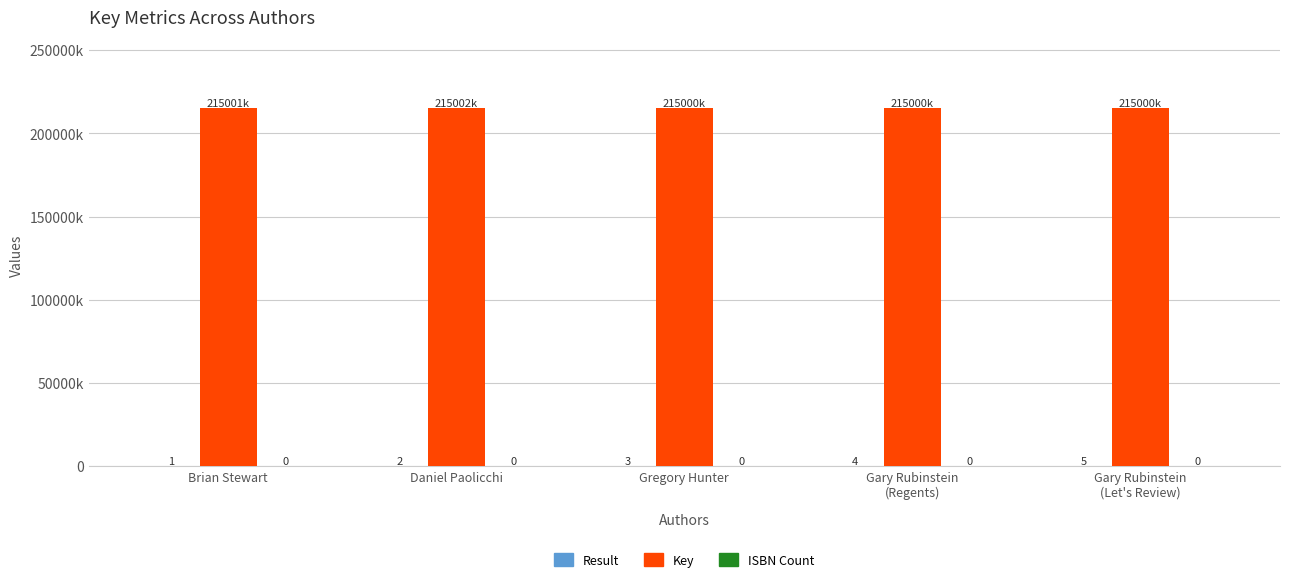

Reading left to right, what are all the values shown in this chart?

Result: Brian Stewart=1.0	Daniel Paolicchi=2.0	Gregory Hunter=3.0	Gary Rubinstein
(Regents)=4.0	Gary Rubinstein
(Let's Review)=5.0
Key: Brian Stewart=215000536.0	Daniel Paolicchi=215001539.0	Gregory Hunter=215000342.0	Gary Rubinstein
(Regents)=215000264.0	Gary Rubinstein
(Let's Review)=215000303.0
ISBN Count: Brian Stewart=0.5	Daniel Paolicchi=0.5	Gregory Hunter=0.5	Gary Rubinstein
(Regents)=0.5	Gary Rubinstein
(Let's Review)=0.5